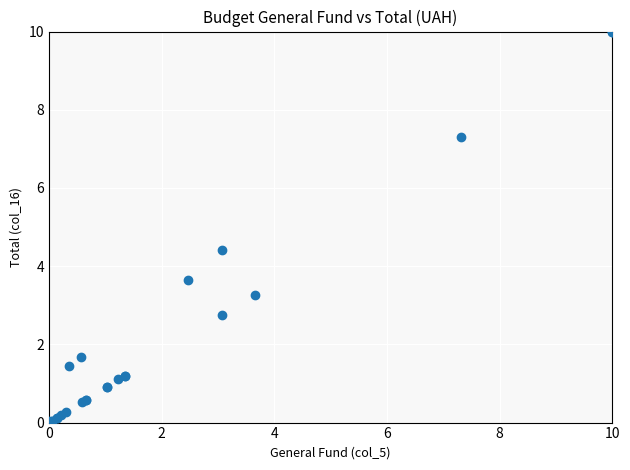

What Y value in the scatter plot is closest to 5?

4.4